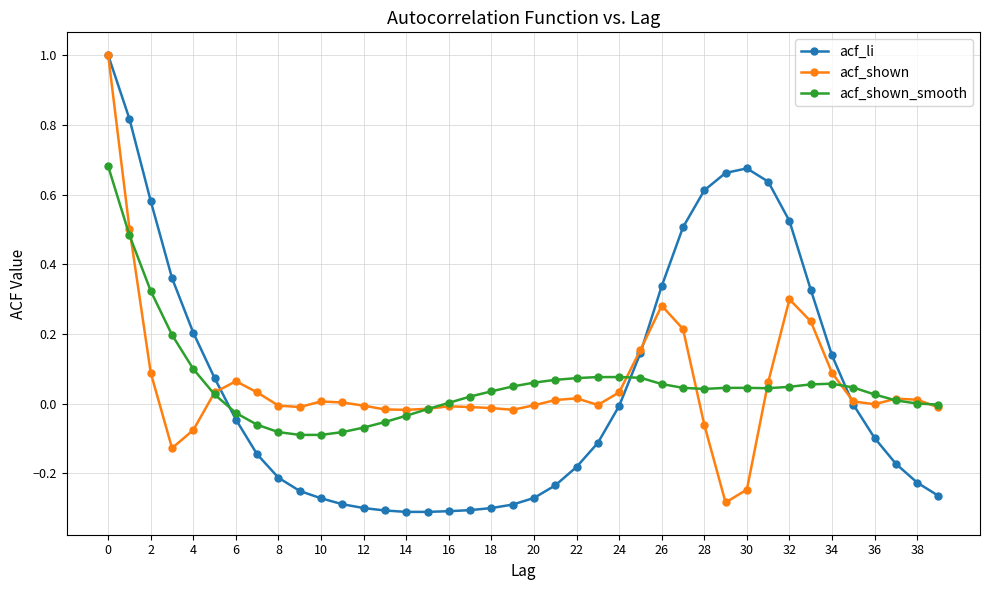

Which series has the largest range (max minus min)?

acf_li